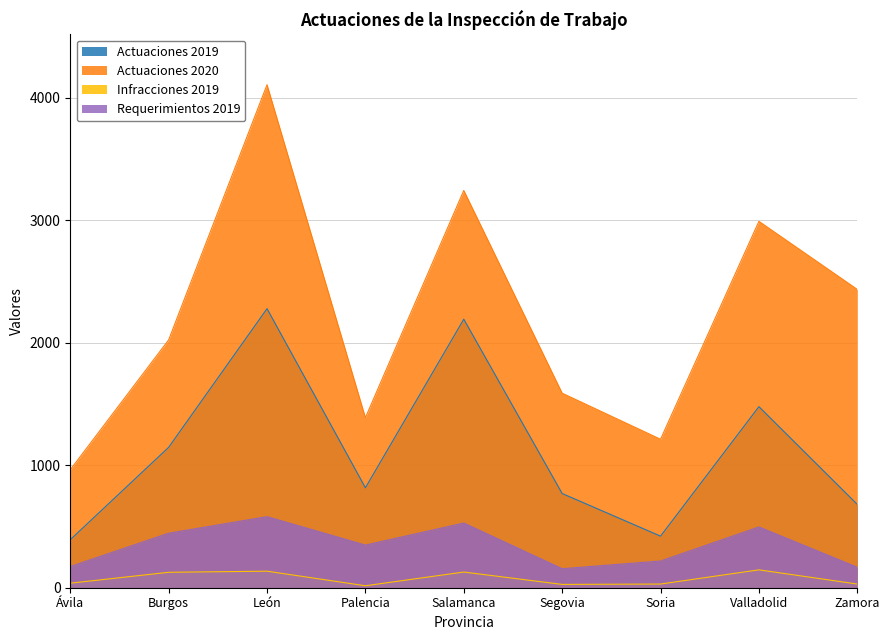

How many interior local valleys does the Actuaciones 2019 series have?

2